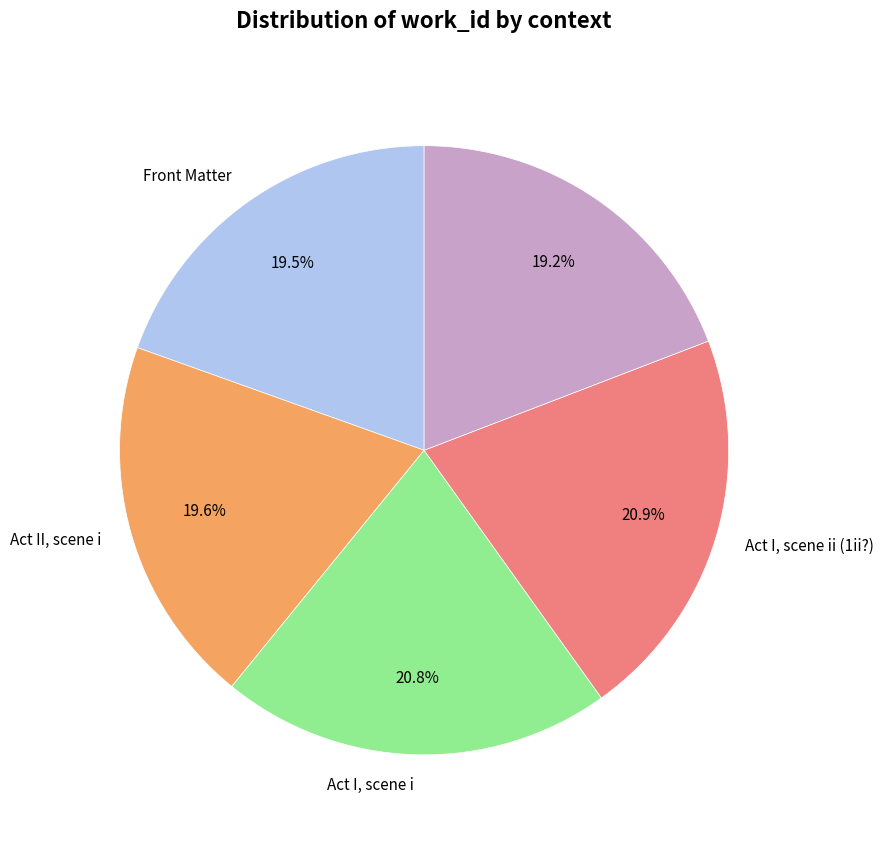

Is there a majority slice in this chart?

No